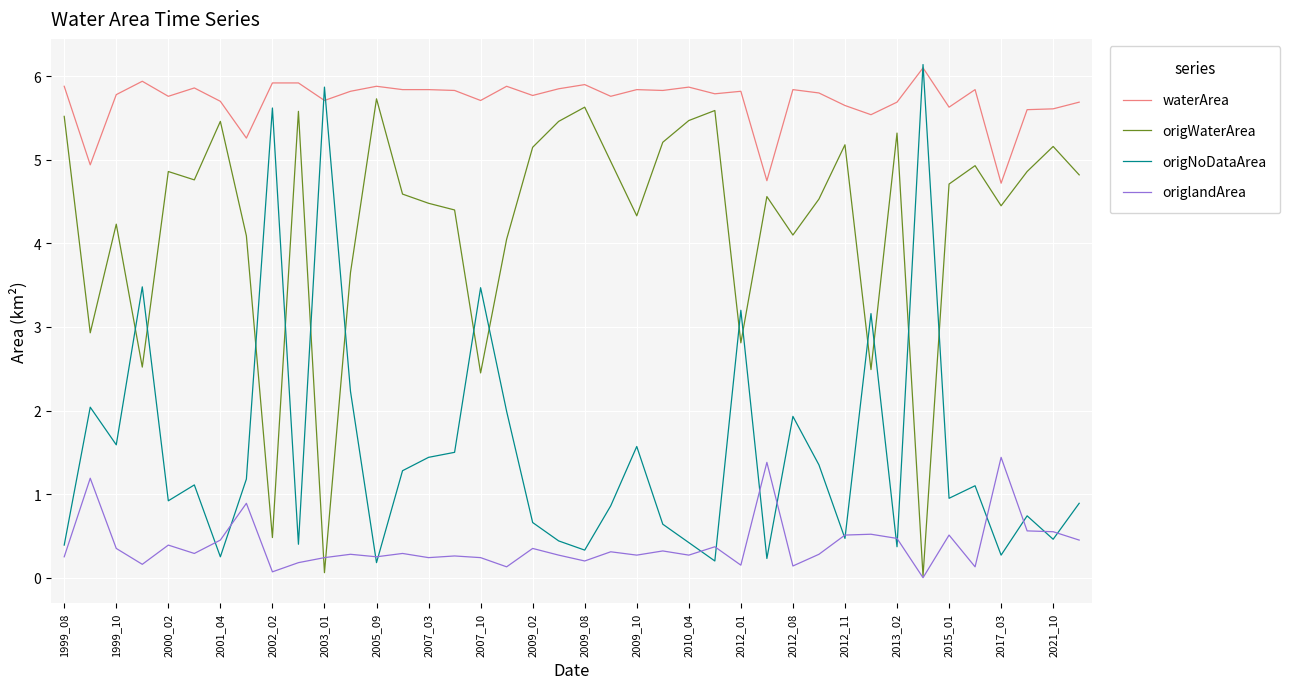

What is the highest value of the waterArea series?

6.1